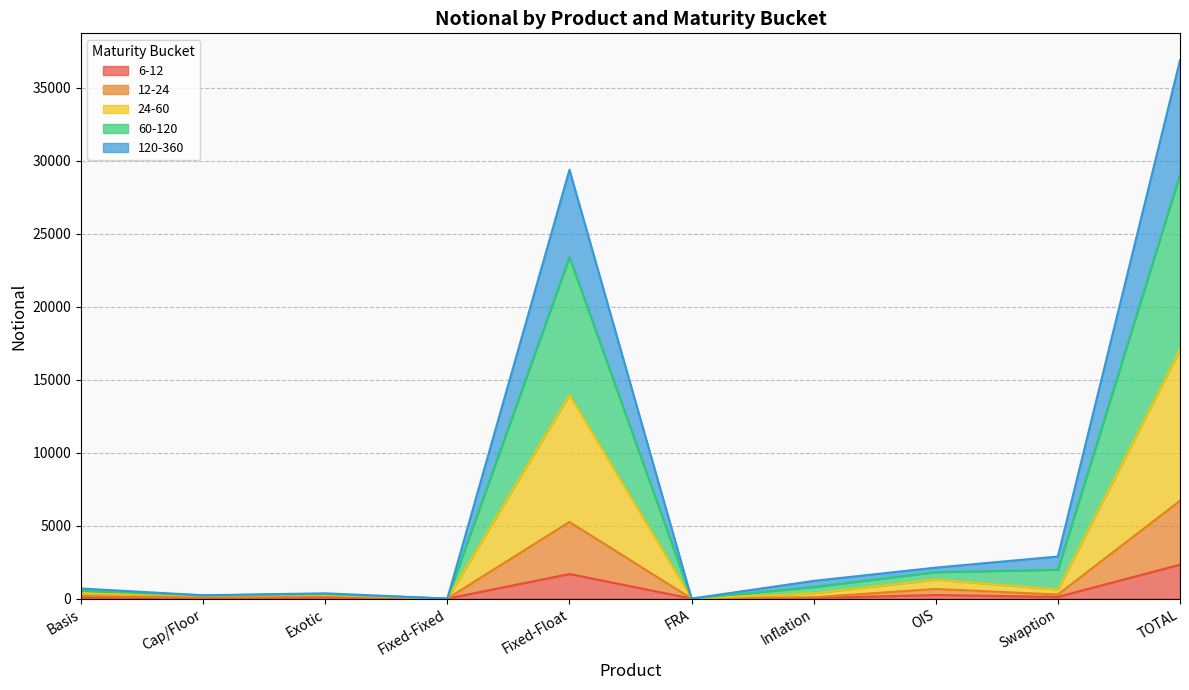

At how many categories does at least one series exceed 20516?

2